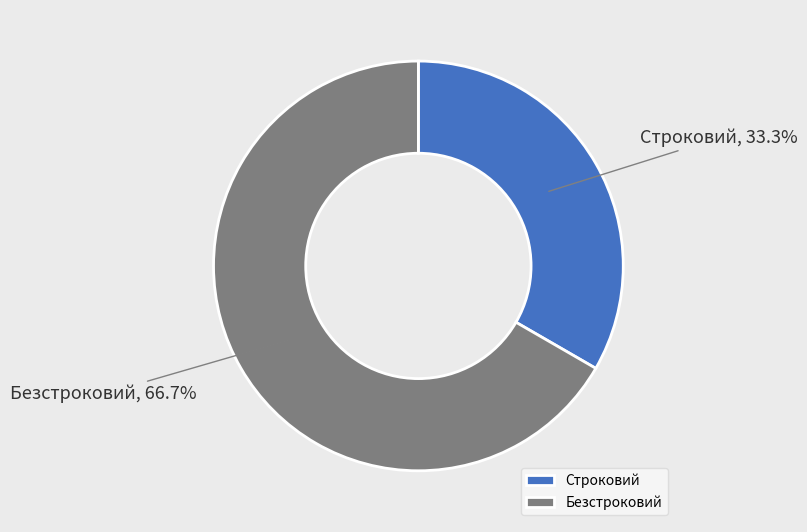

To the nearest percent, what portion does Строковий represent?

33%